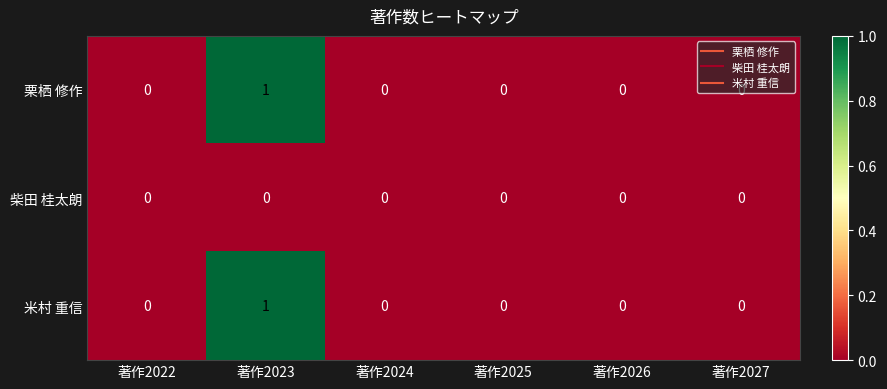

At which category is the sum across all series the highest?

著作2023